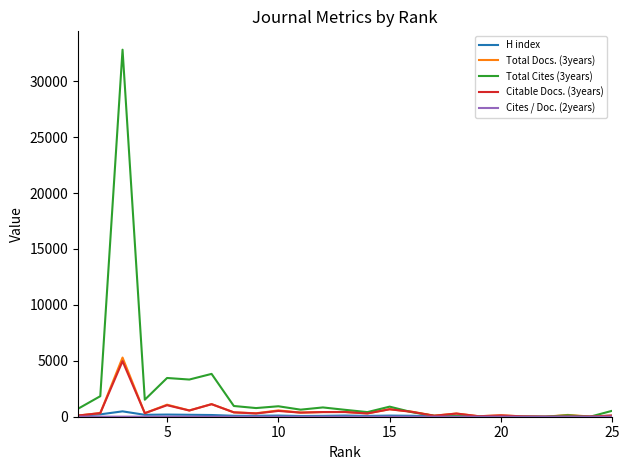

Which series has the largest range (max minus min)?

Total Cites (3years)